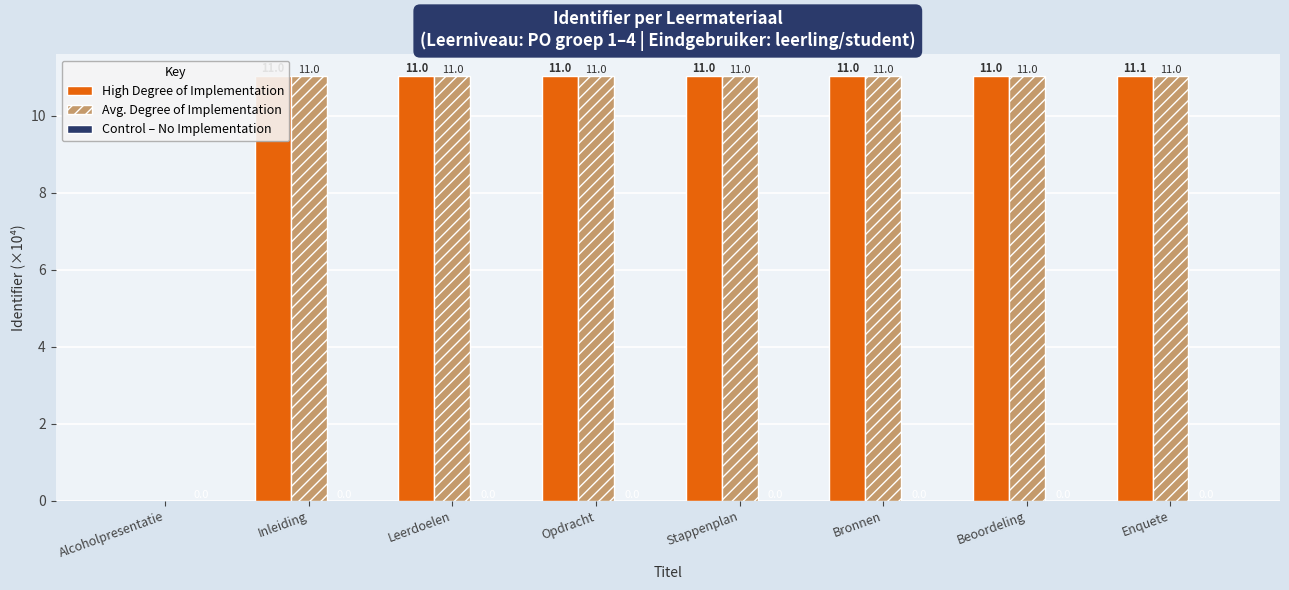

What is the sum of the High Degree of Implementation values at Enquete and Alcoholpresentatie?

11.1